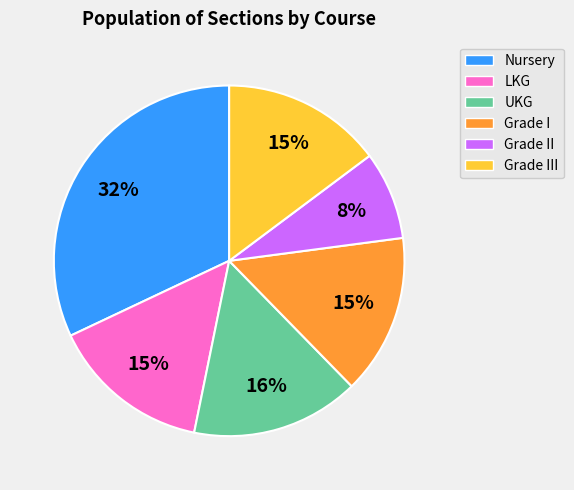

Which category has the biggest portion of the pie?

Nursery